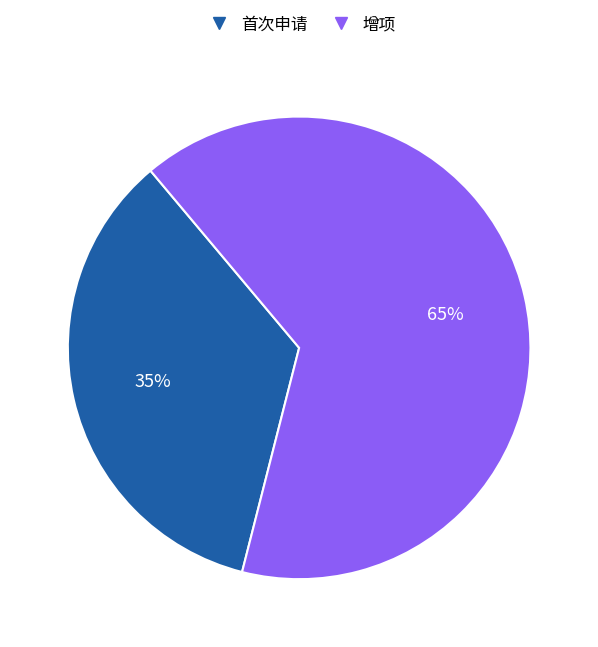

To the nearest percent, what is the average slice percentage?

50%